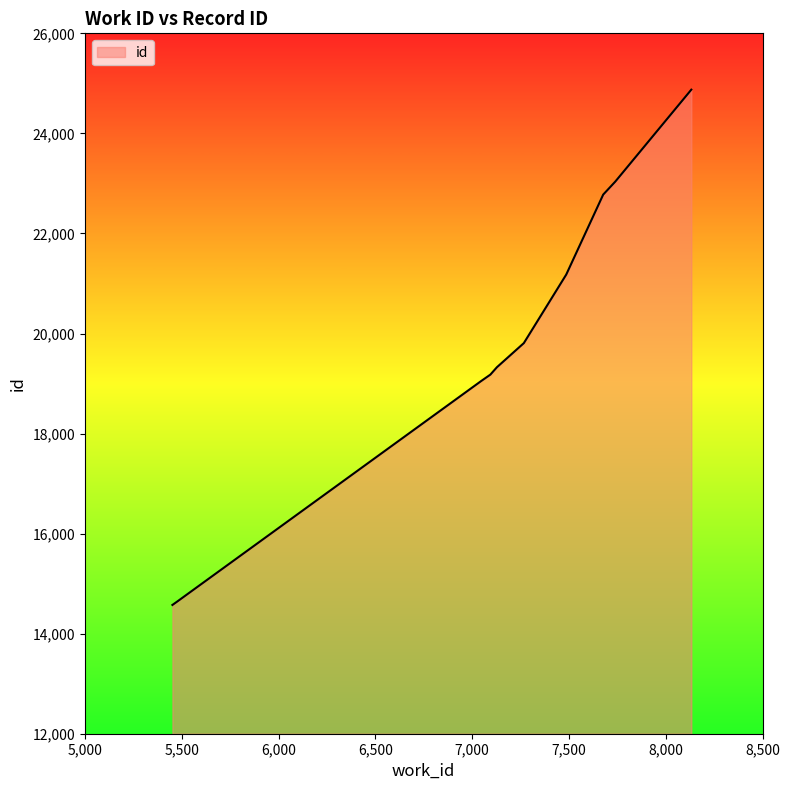

How many values are below 19808?

5